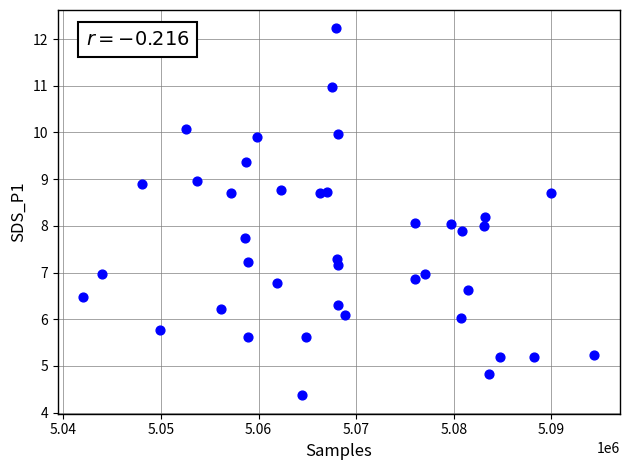

What is the range of X values (max minus min)?

52337.0